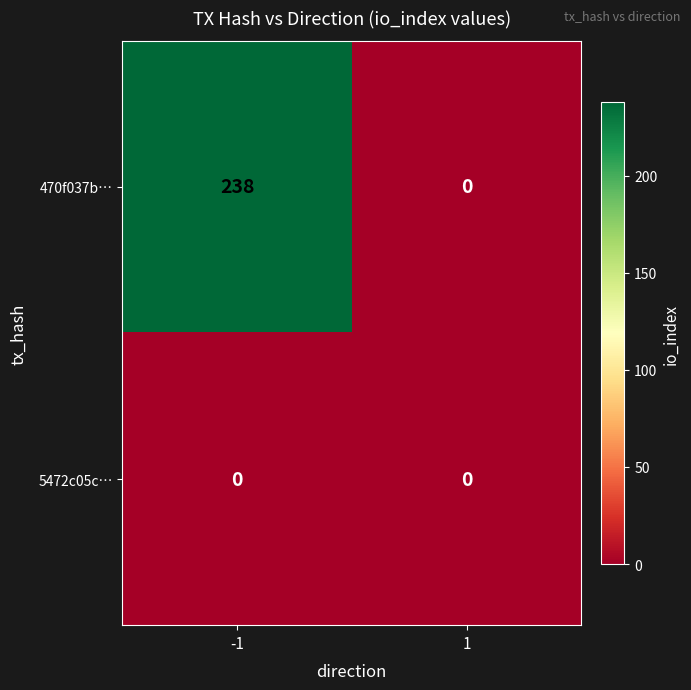

Reading left to right, list all the values displayed in this chart.

470f037b…: 238	0
5472c05c…: 0	0